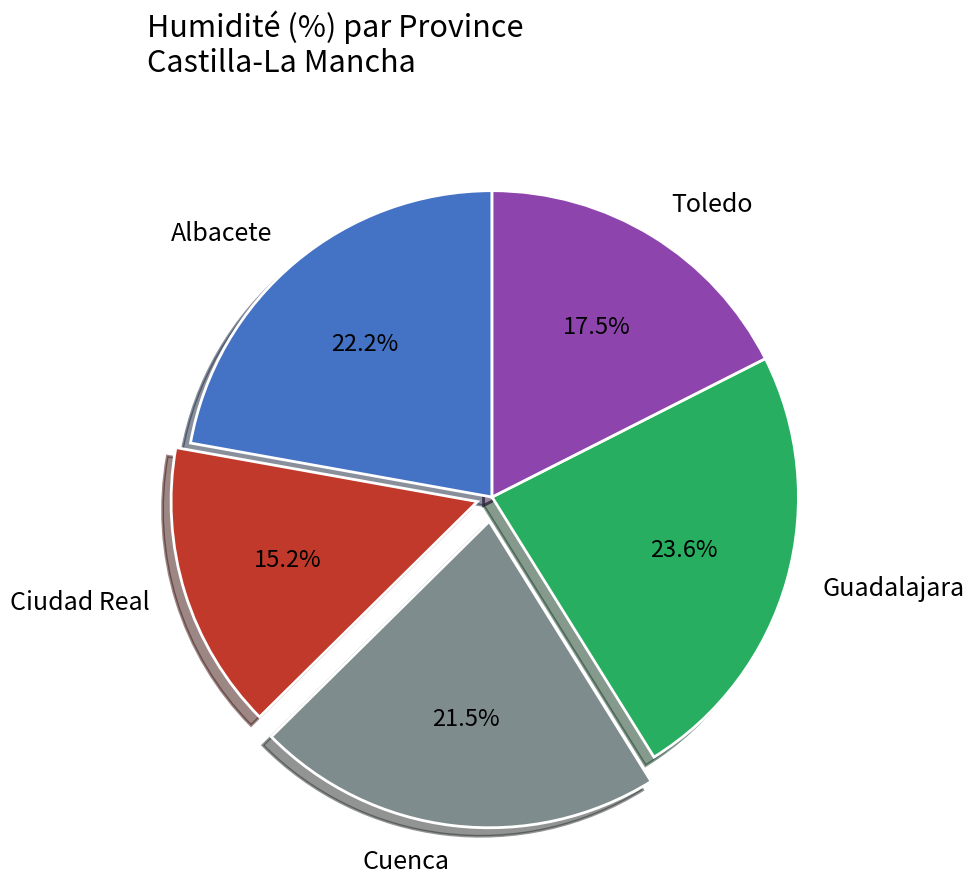

Between Toledo and Ciudad Real, which is larger?

Toledo